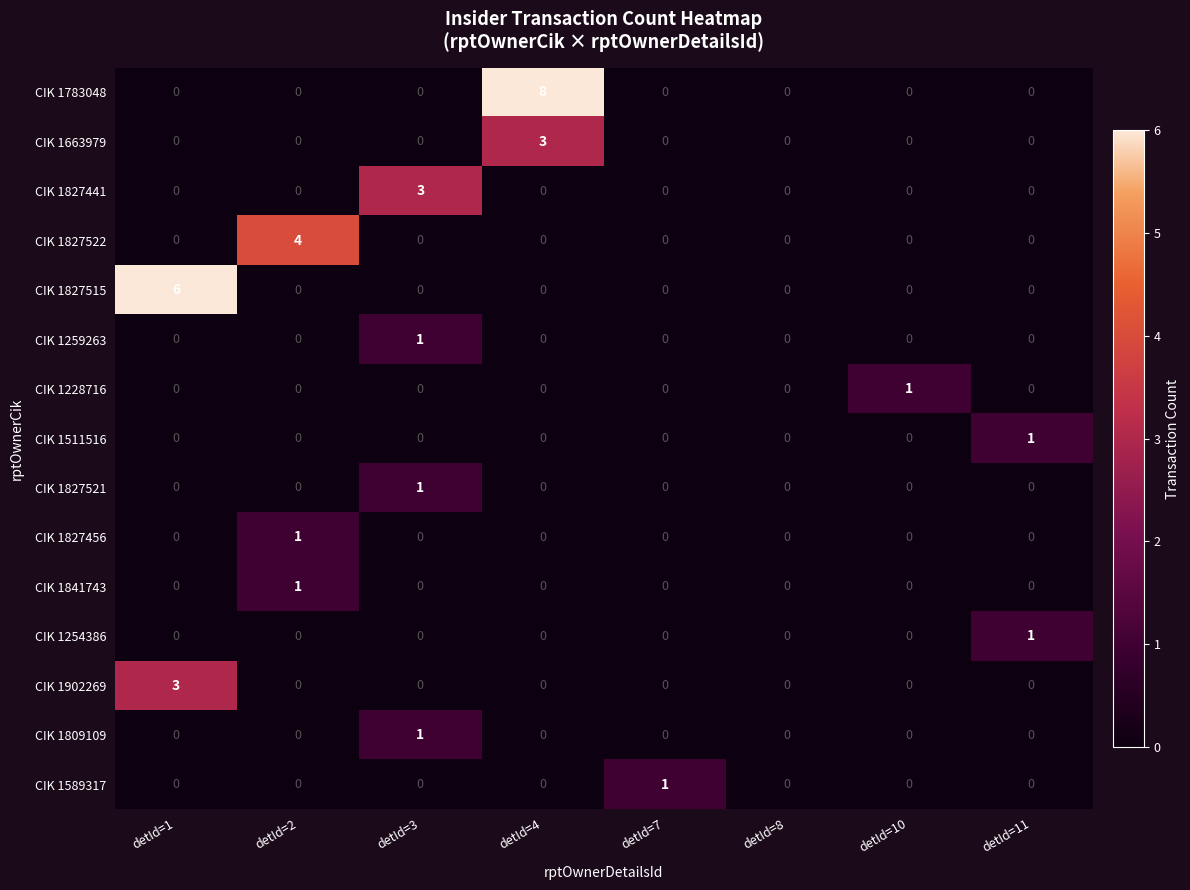

Which series changed the most between detId=8 and detId=10?

CIK 1228716